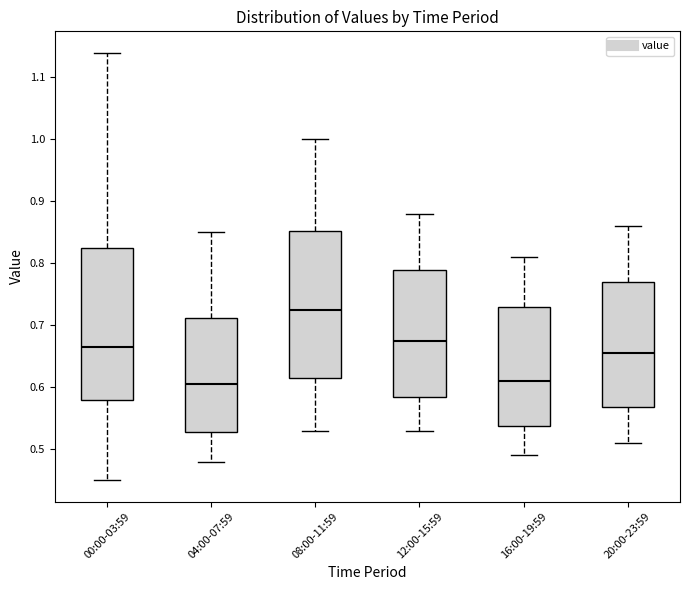

Where is the lower edge of the box for 12:00-15:59 on the y-axis? The values are not printed on the chart, so give them approximately, as read against the axis.

0.59